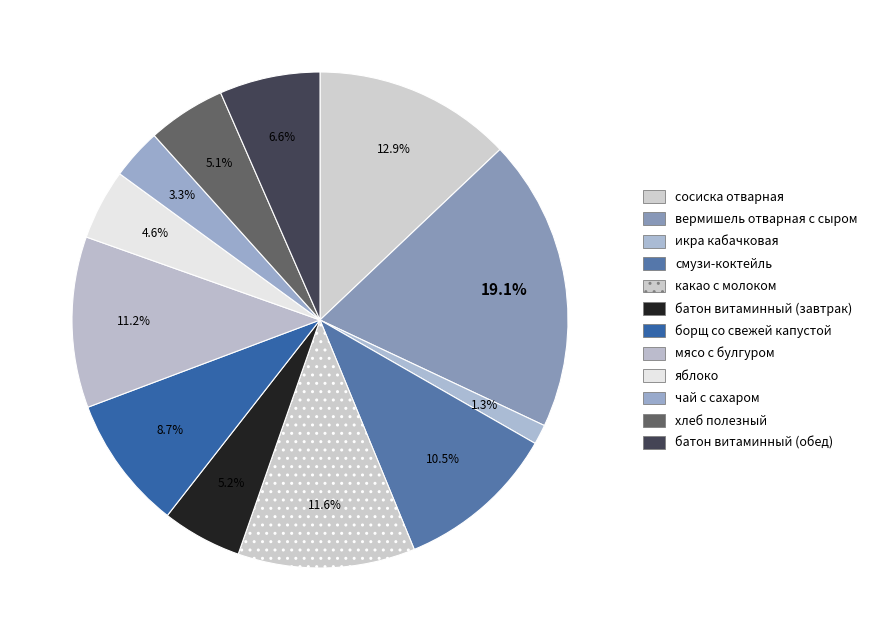

Is there a majority slice in this chart?

No